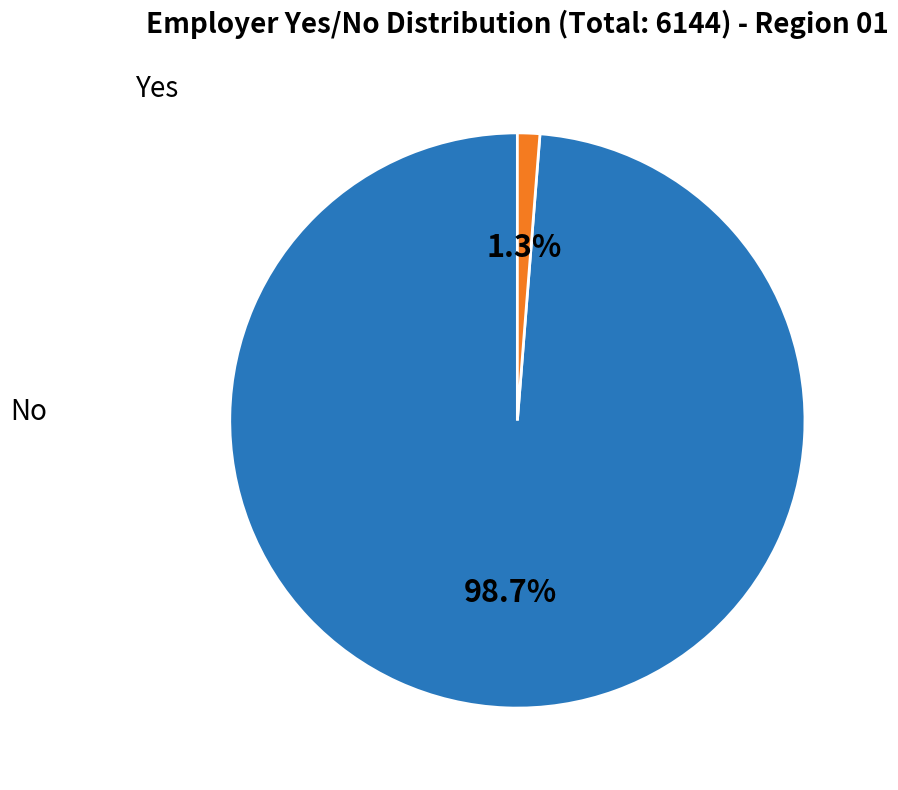

How many segments does this pie chart have?

2